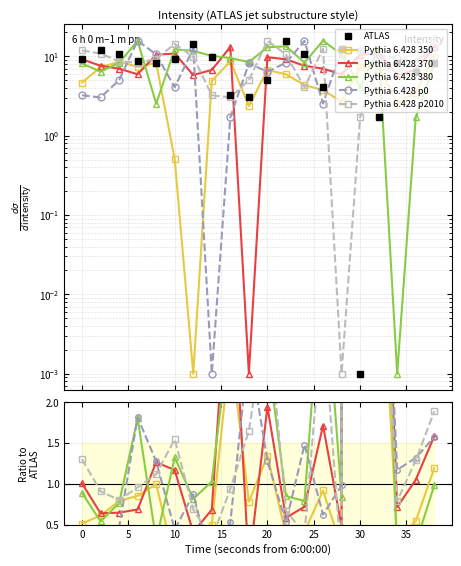

Is the value of Pythia 6.428 350 at 13 greater than the value of Pythia 6.428 p0 at 10?

No